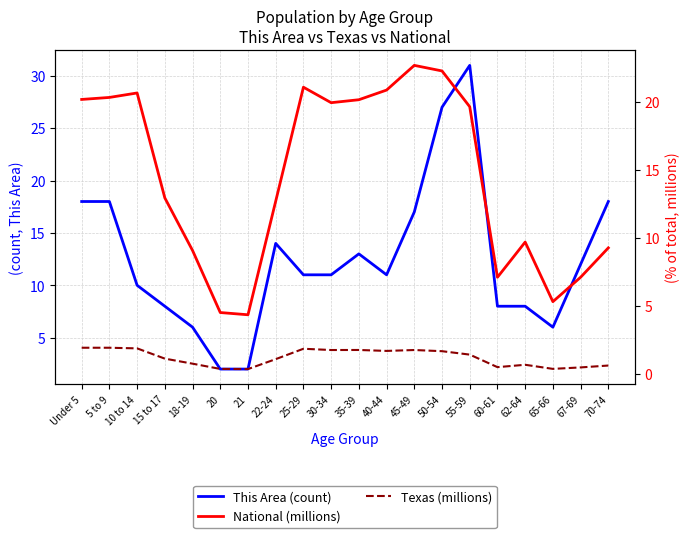

True or false: Texas (millions) has more than 2 interior local peaks.

True